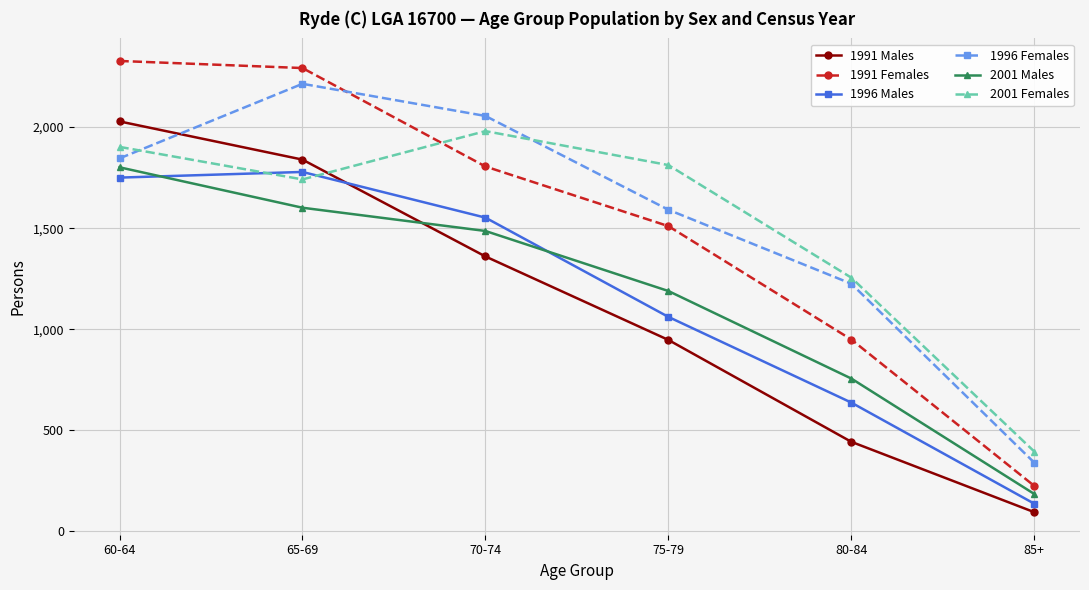

List the labels in order of 2001 Males value, largest first.

60-64, 65-69, 70-74, 75-79, 80-84, 85+